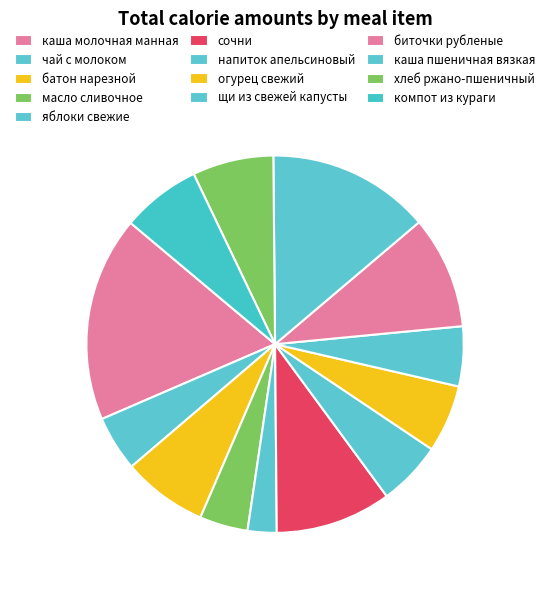

To the nearest percent, what percentage of the pie is батон нарезной?

7%